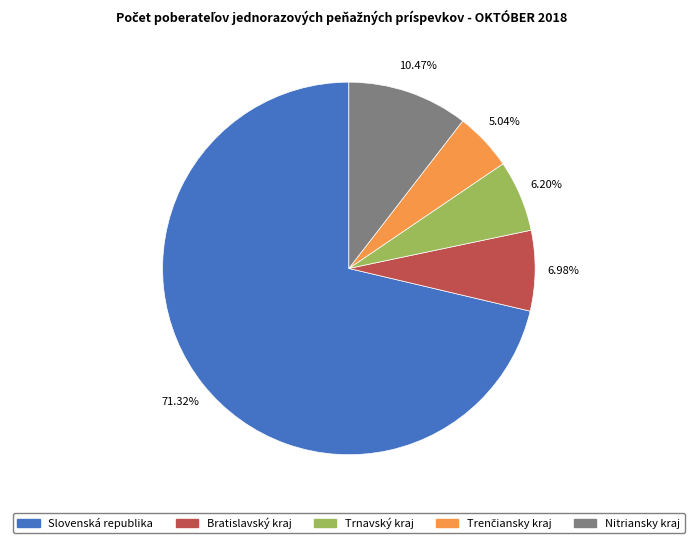

Which has a higher value, Trnavský kraj or Slovenská republika?

Slovenská republika